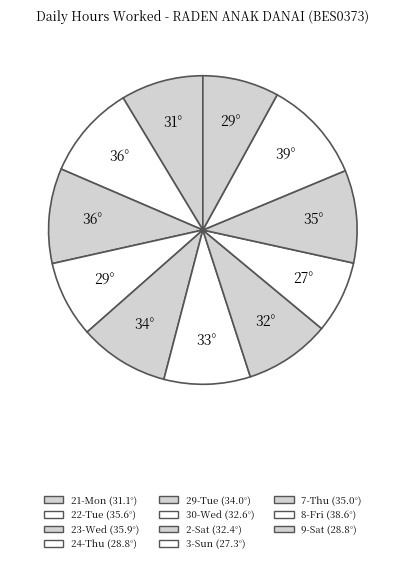

What is the largest slice in the pie chart?

8-Fri